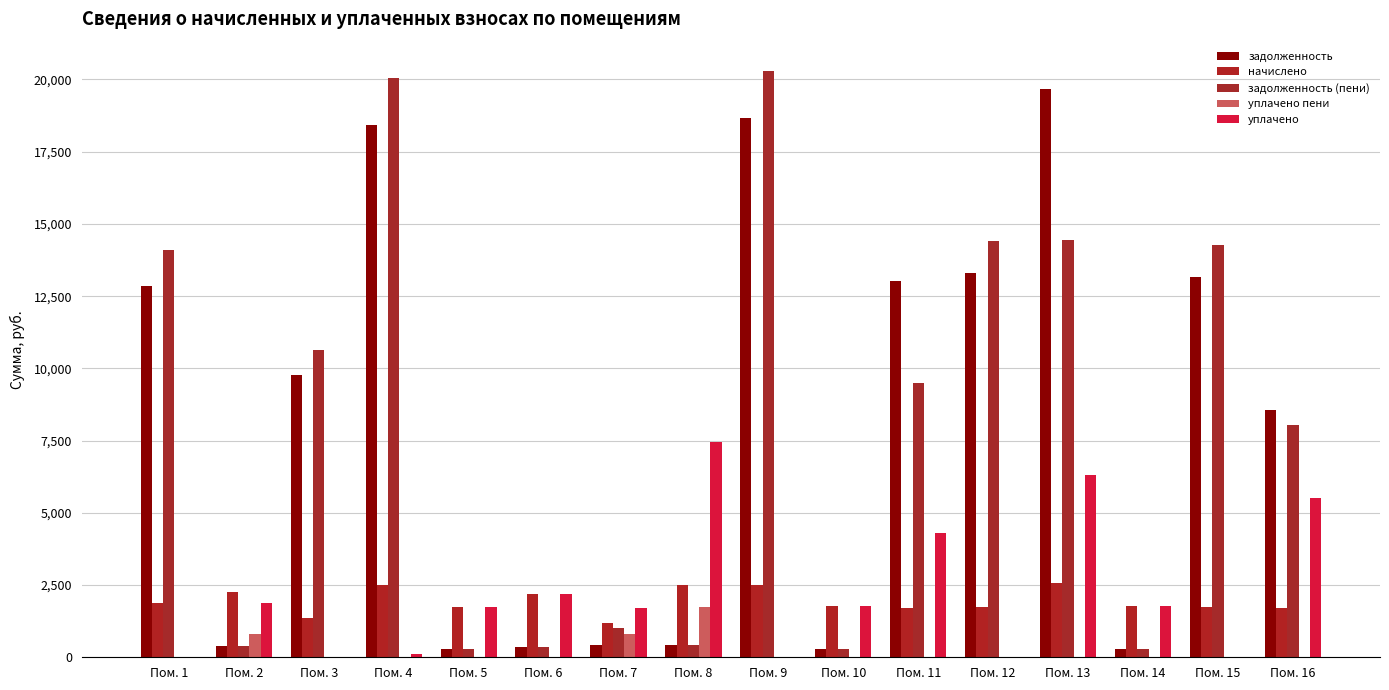

At which category is the sum across all series the highest?

Пом. 13